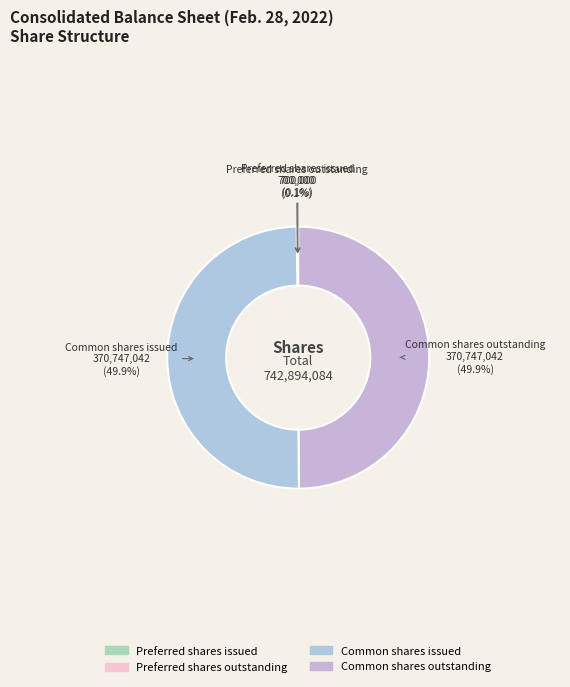

What percentage is the Common shares issued slice, to the nearest percent?

50%